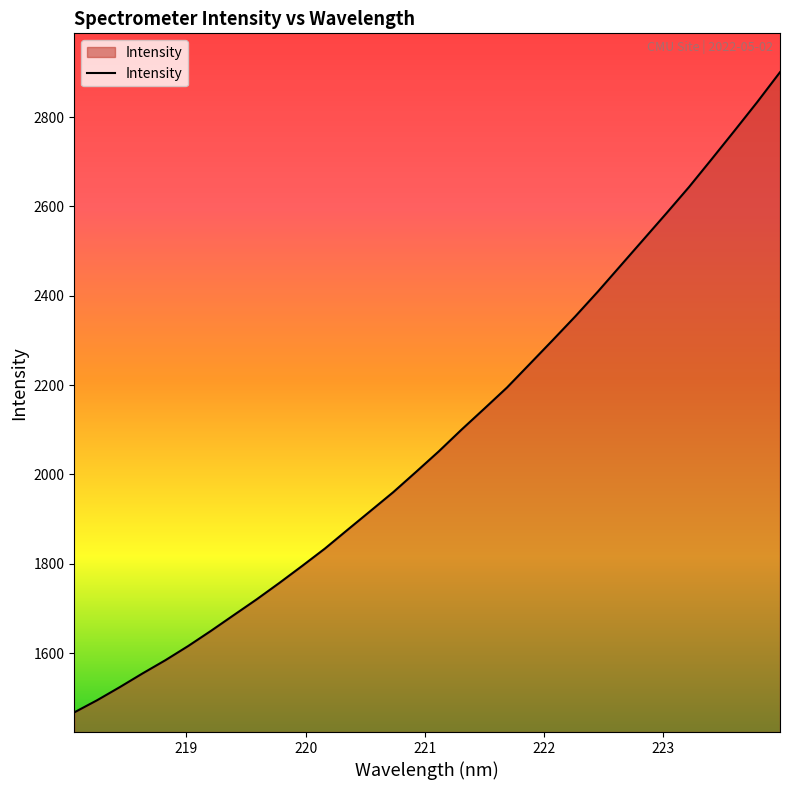

What is the difference between the maximum and minimum values?

1433.4